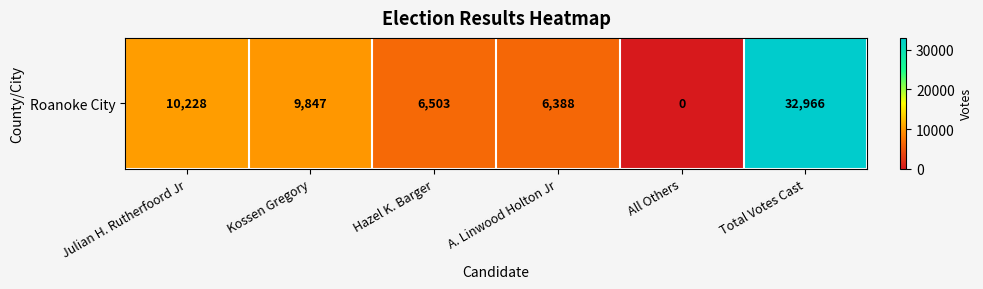

What is the sum of the values at A. Linwood Holton Jr and Total Votes Cast?

39354